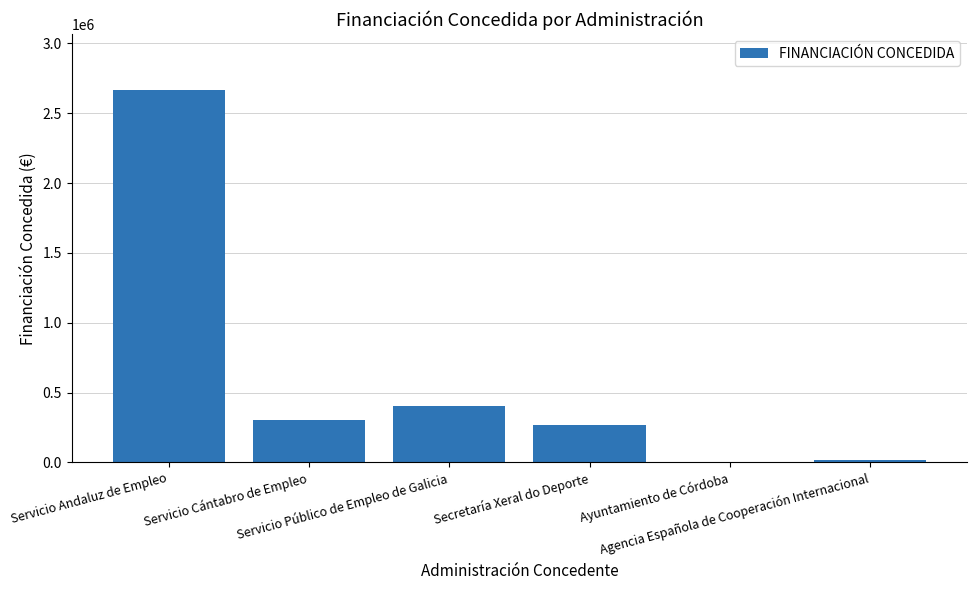

What is the greatest value displayed?

2667229.9